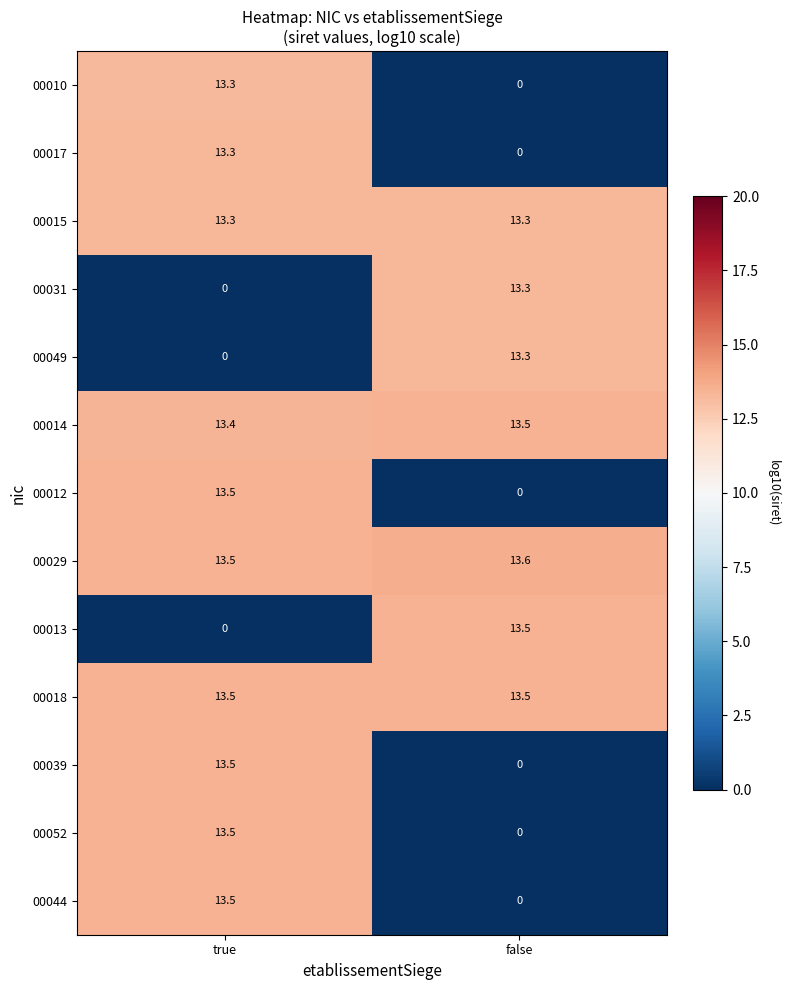

What is the greatest value displayed?

13.6